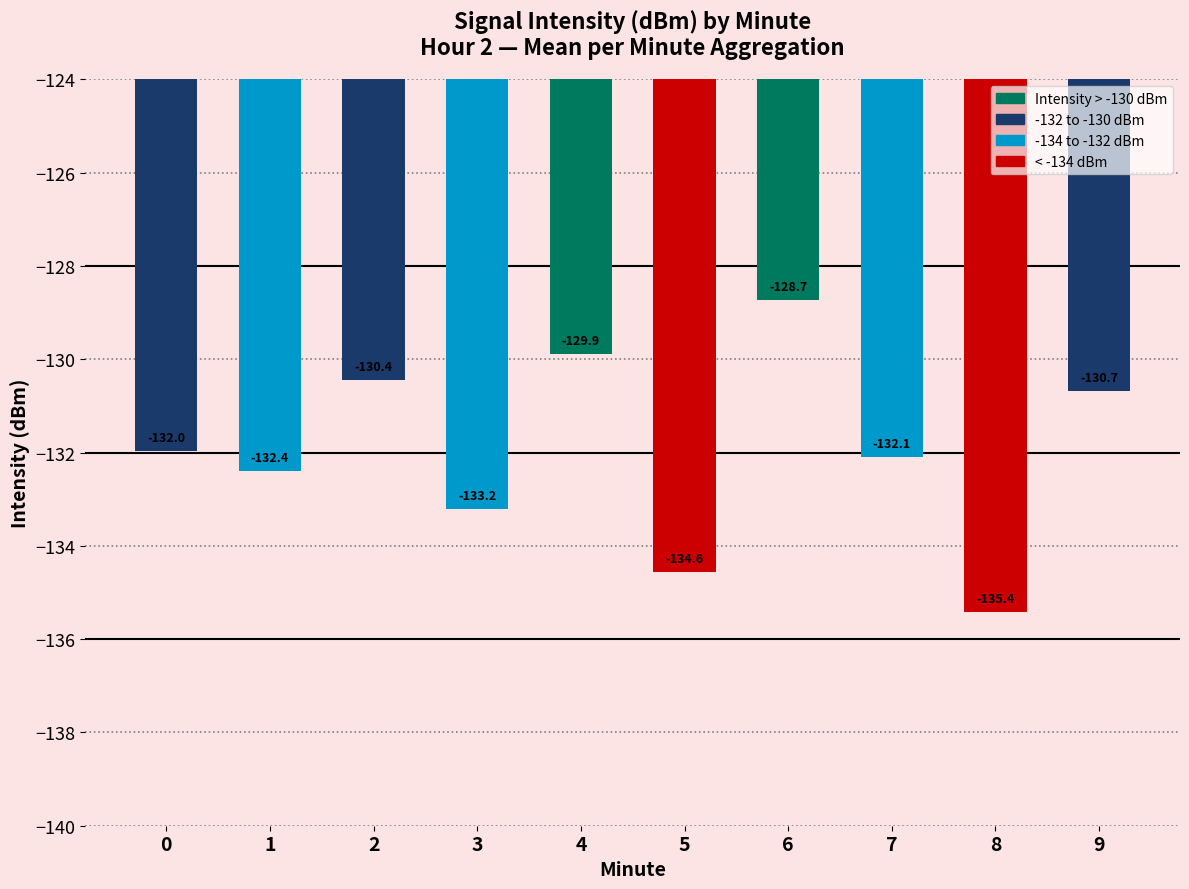

Read the value at 4.

-129.9